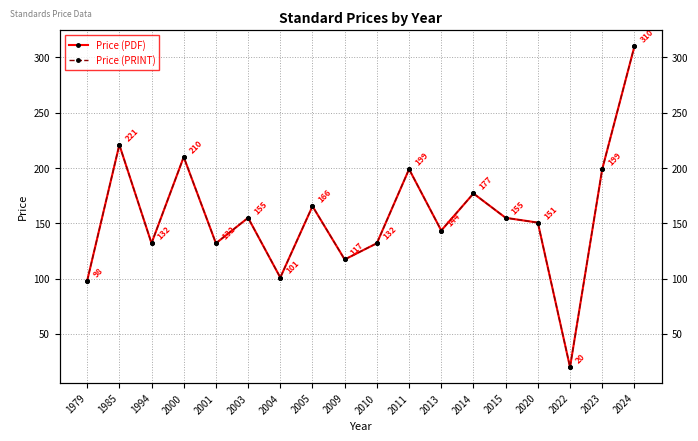

Which category has the highest value in the Price (PRINT) series?

2024